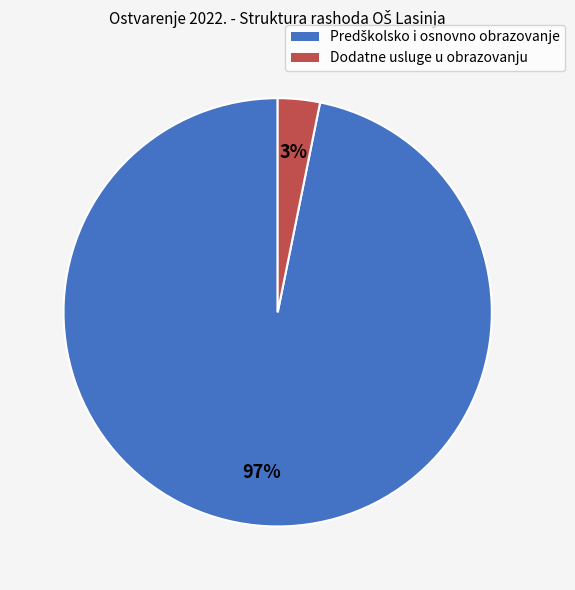

Does any single category account for the majority?

Yes